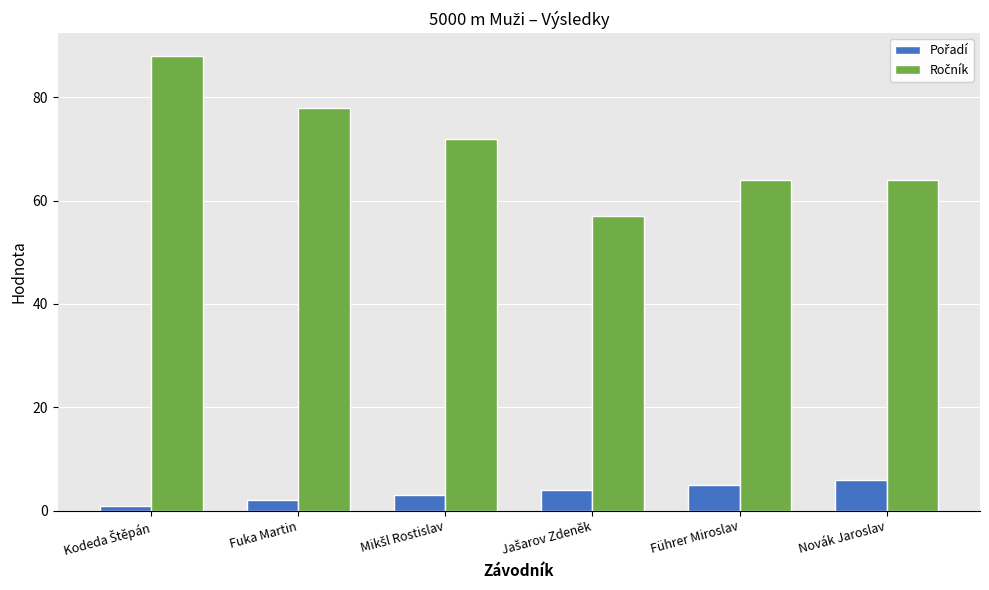

What is the spread (max minus min) of values at Novák Jaroslav?

58